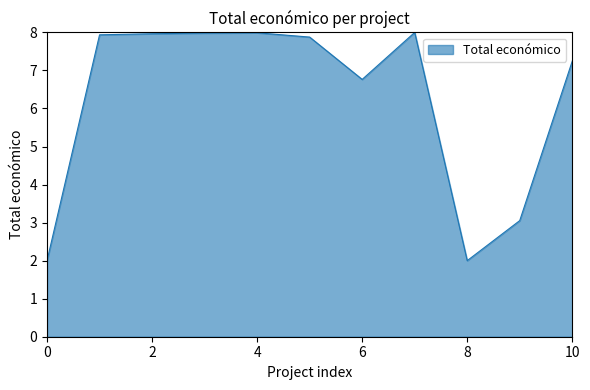

What is the maximum value shown in the chart?

8.0